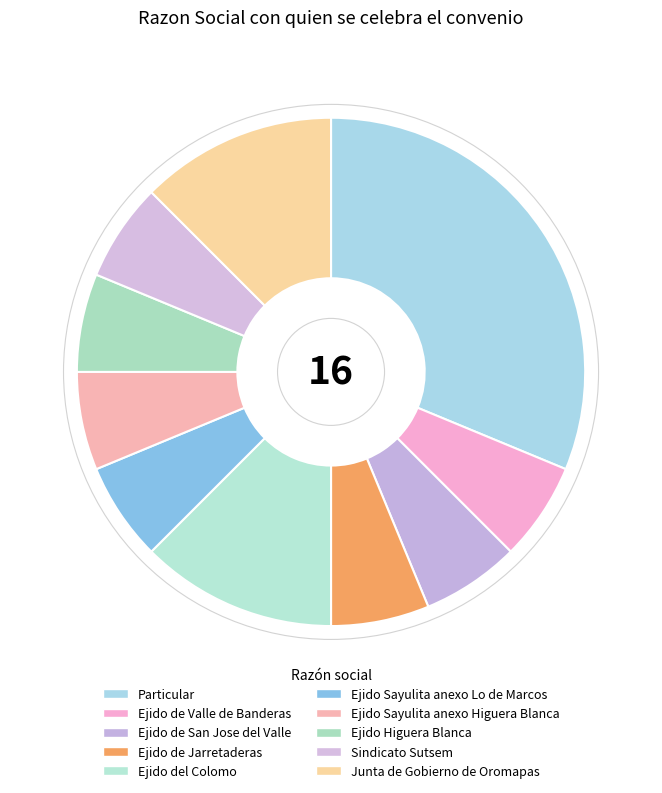

What portion of the pie excludes Ejido de San Jose del Valle?

93.8%